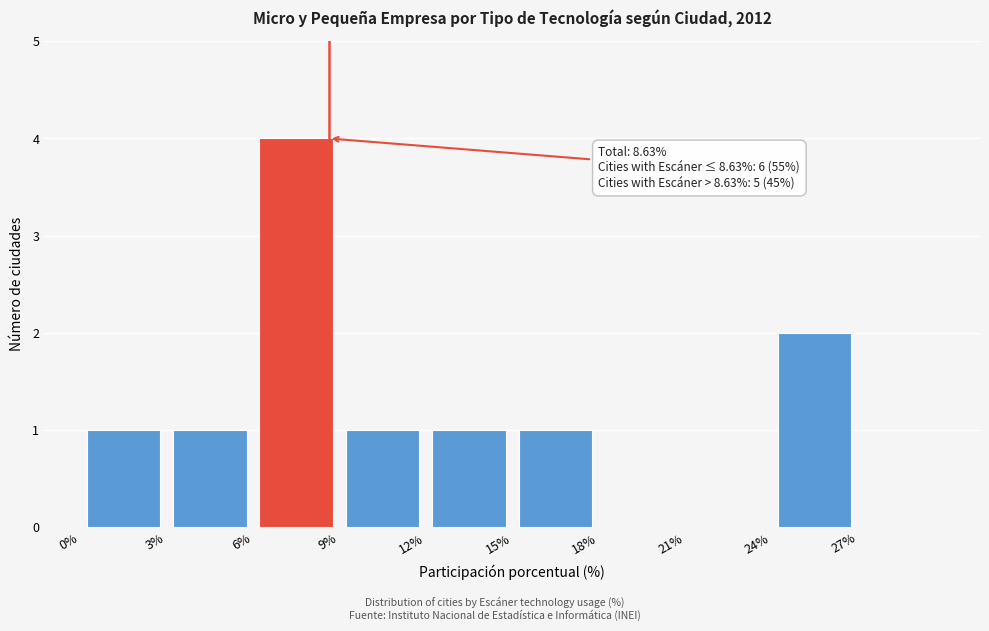

Over which range of the x-axis is the bar tallest?

6 to 9